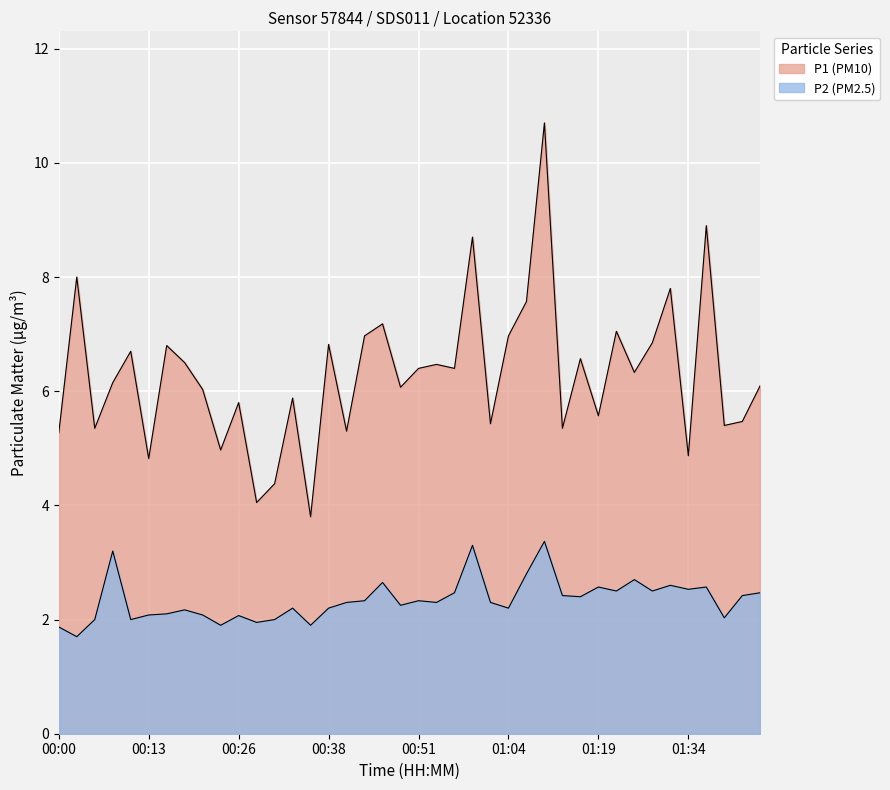

Between 00:23 and 00:51, which is larger?

00:51